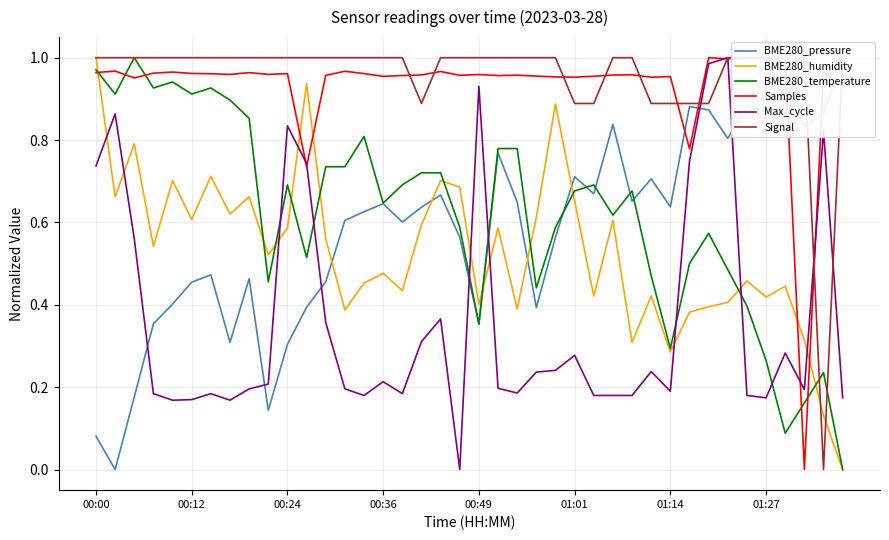

After their last crossing, which series has the higher values: Max_cycle or BME280_pressure?

BME280_pressure